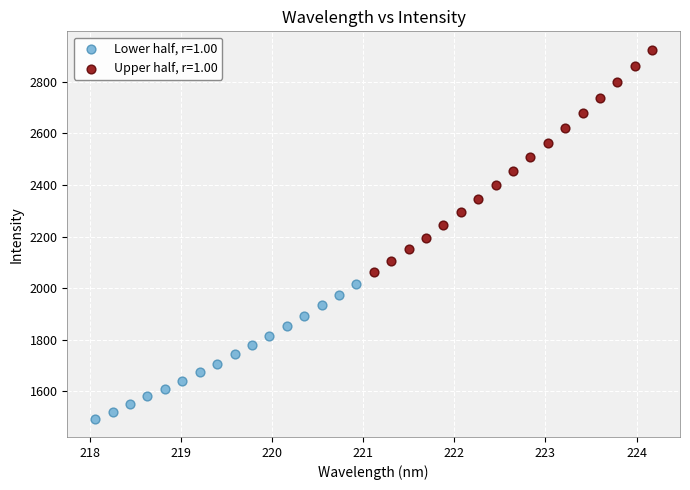

Which series reaches the minimum Y coordinate?

Lower half, r=1.00